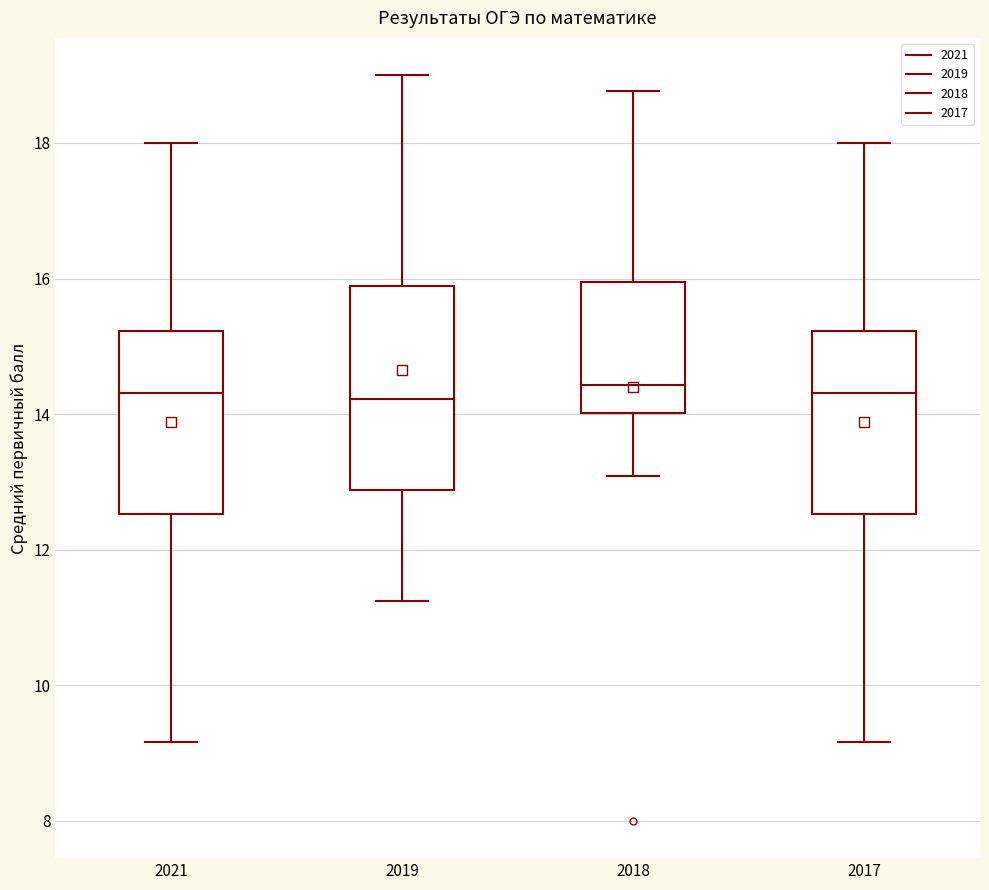

Reading left to right, transcribe this box plot: for each box, give where its median line is, the range the box spans, and where its two whiskers end, as read against the y-axis. The values are not printed on the chart, so give them approximately, as read against the axis.

2021: median 14.4, box 12.6 to 15.2, whiskers 9.2 to 18.0
2019: median 14.2, box 12.8 to 15.8, whiskers 11.2 to 19.0
2018: median 14.4, box 14.0 to 16.0, whiskers 13.0 to 18.8
2017: median 14.4, box 12.6 to 15.2, whiskers 9.2 to 18.0